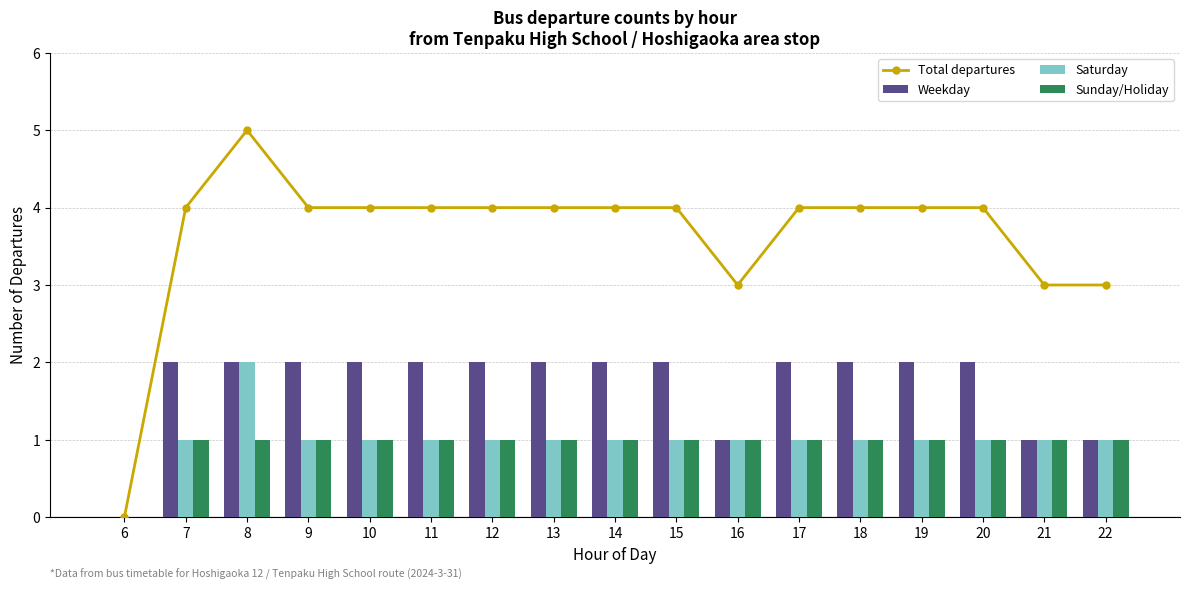

How many values in the Saturday series are below 1?

1